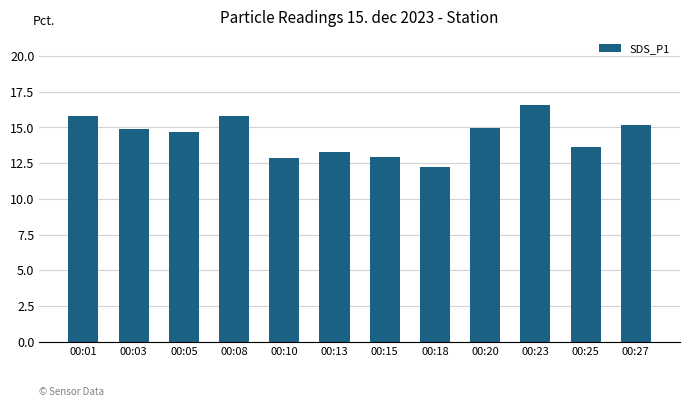

The value at 00:13 is 22.0. True or false?

False